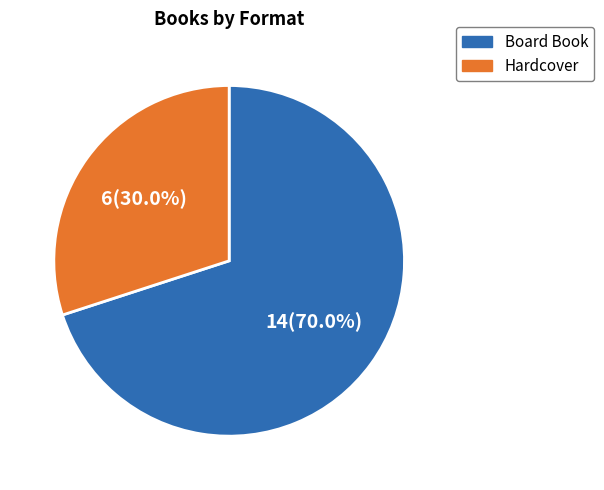

Rank the categories by value from highest to lowest.

Board Book, Hardcover